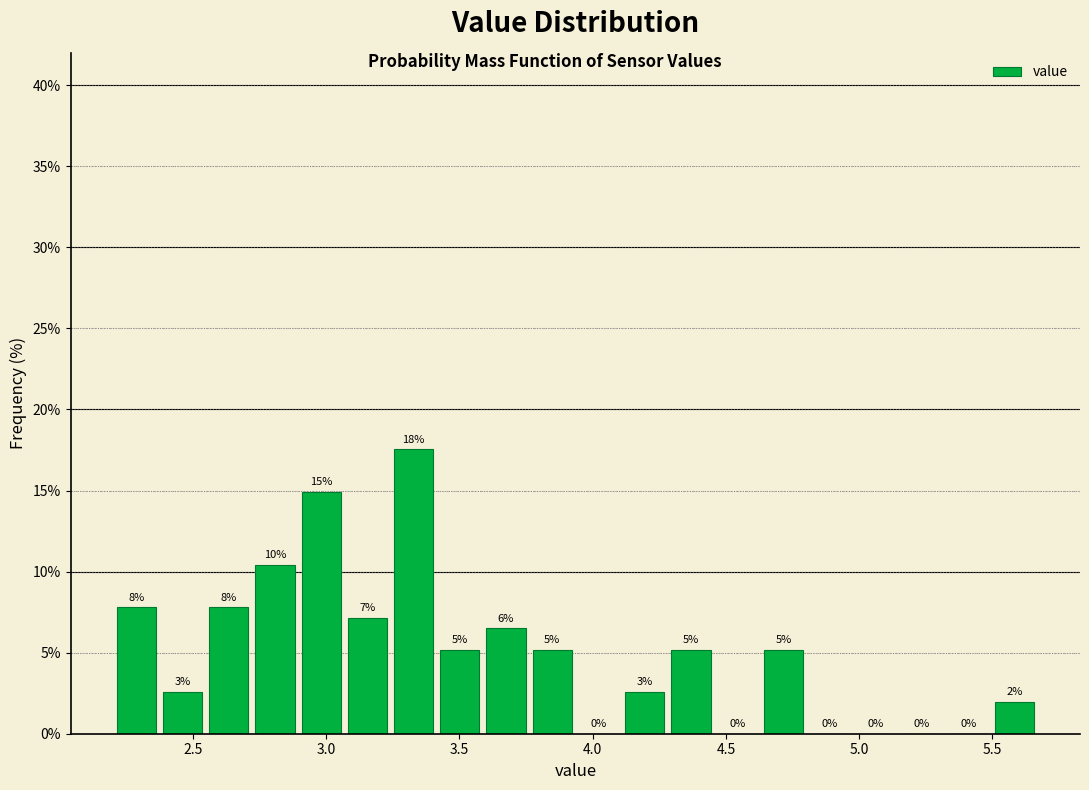

Around what value on the x-axis is the tallest bar? Give the approximate position of its centre, as read against the axis.

3.35